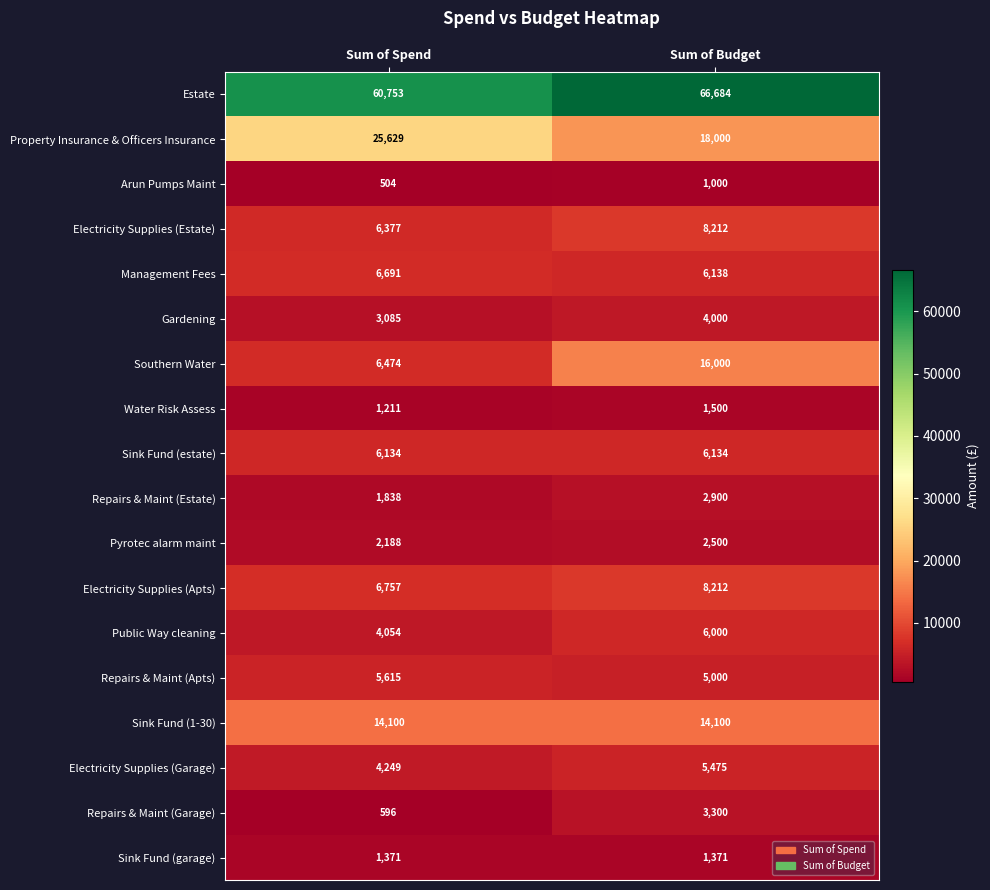

At Sum of Spend, list the series in order from smallest to largest.

Arun Pumps Maint, Repairs & Maint (Garage), Water Risk Assess, Sink Fund (garage), Repairs & Maint (Estate), Pyrotec alarm maint, Gardening, Public Way cleaning, Electricity Supplies (Garage), Repairs & Maint (Apts), Sink Fund (estate), Electricity Supplies (Estate), Southern Water, Management Fees, Electricity Supplies (Apts), Sink Fund (1-30), Property Insurance & Officers Insurance, Estate